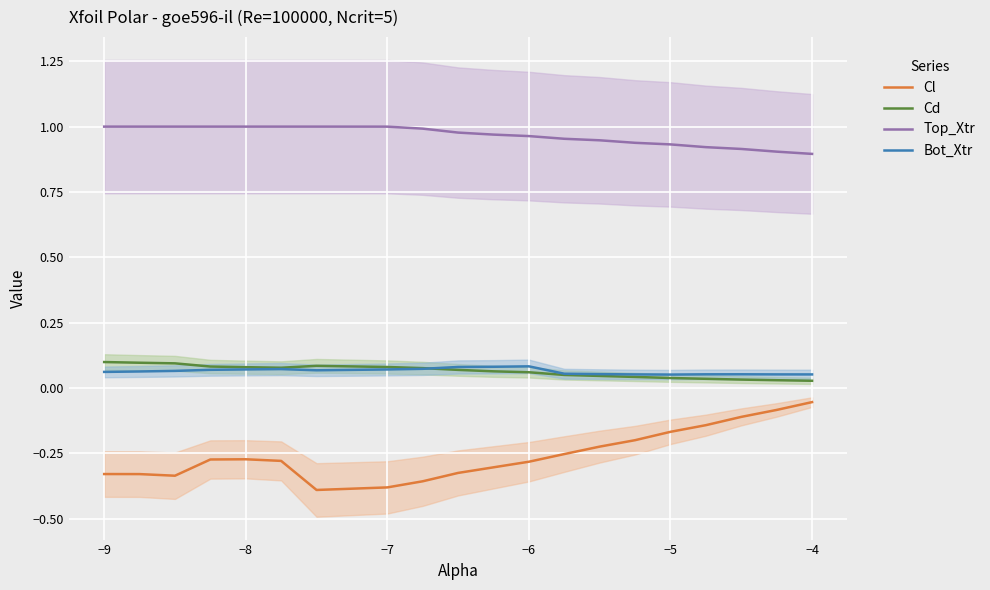

Which series has the widest spread of values?

Cl